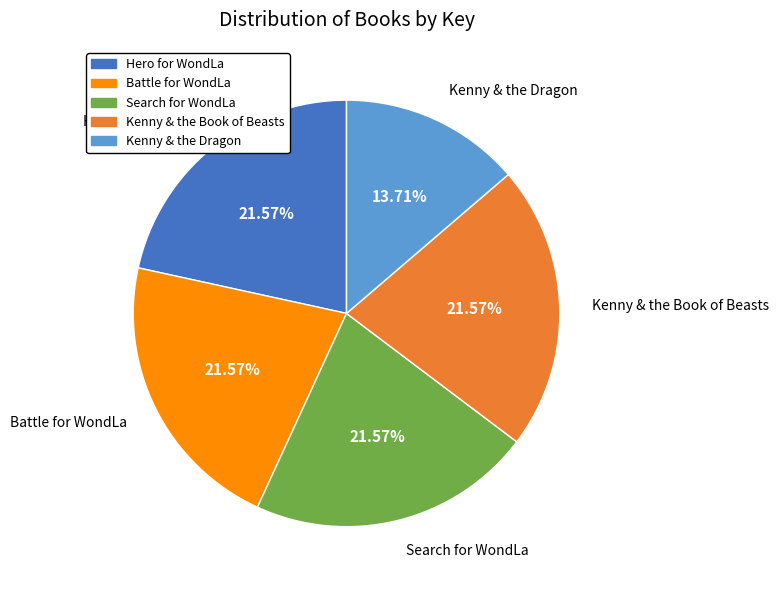

Count the number of slices in the pie.

5